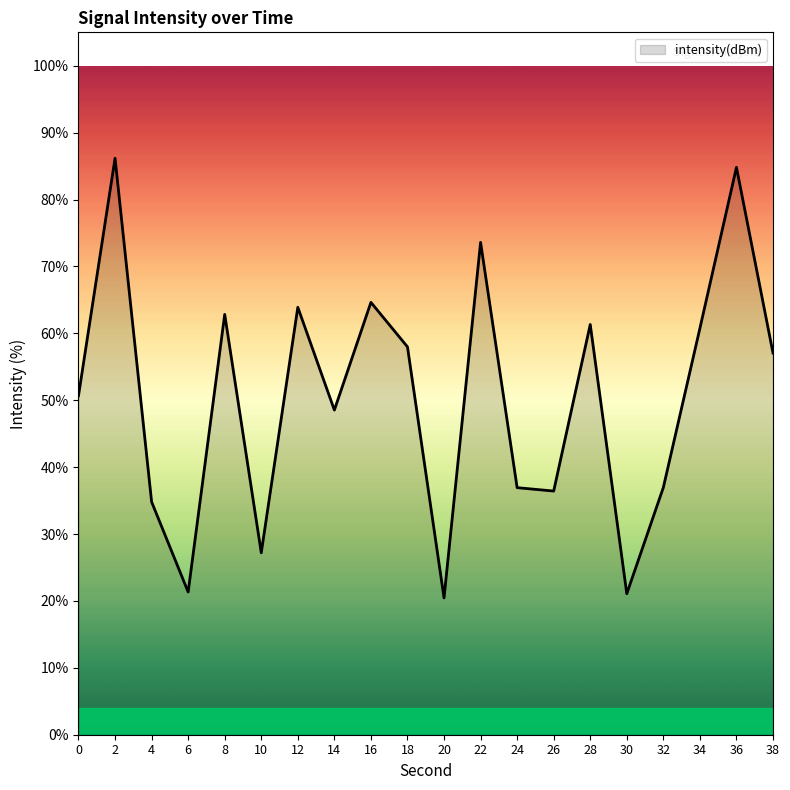

Is it true that the value at 28 is 61.3?

True